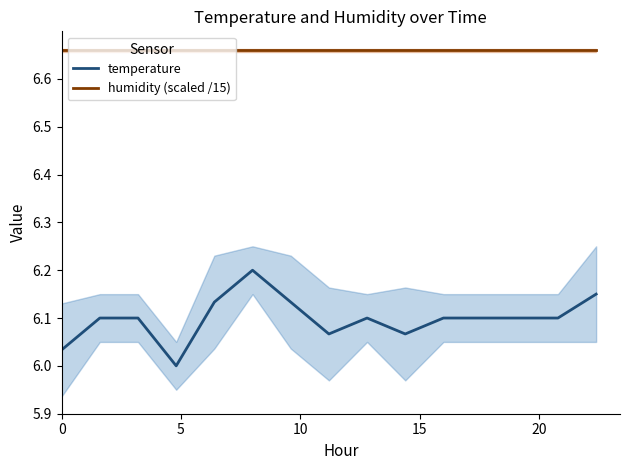

True or false: humidity (scaled /15) and temperature intersect in this chart.

False